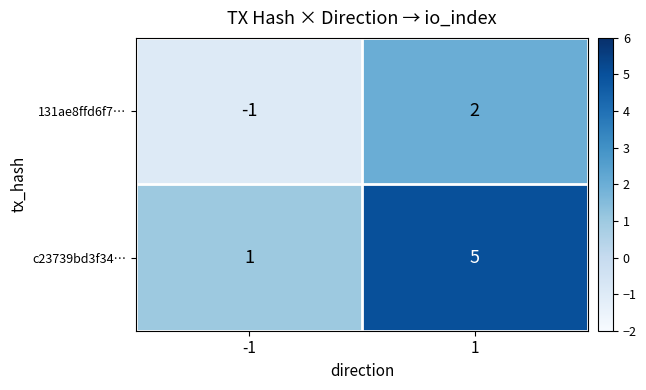

How many data points in 131ae8ffd6f7… are less than 2?

1